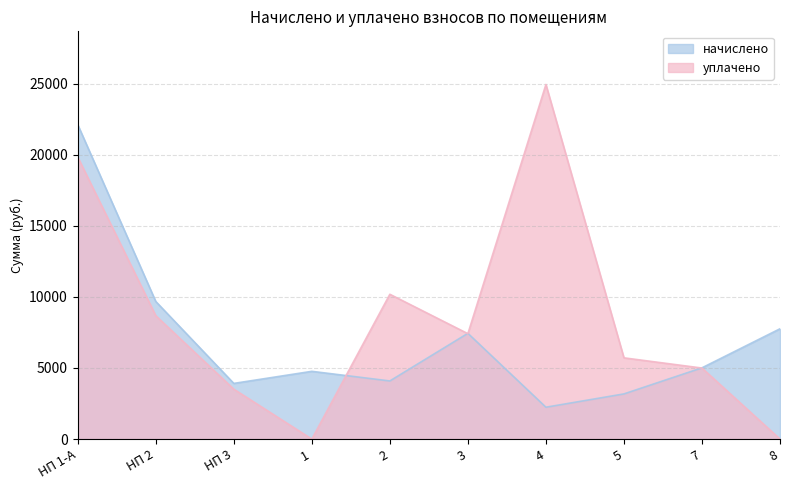

Is it true that уплачено equals 1588.9 at 5?

False